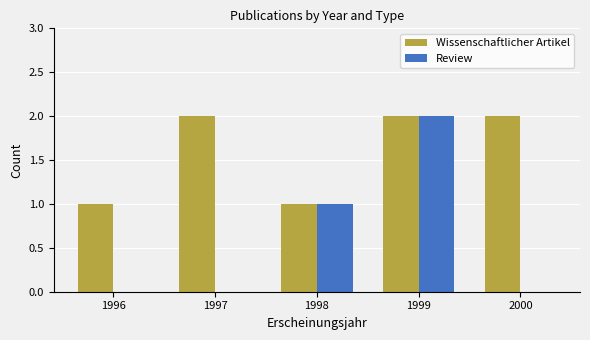

Which series has the largest total across all categories?

Wissenschaftlicher Artikel